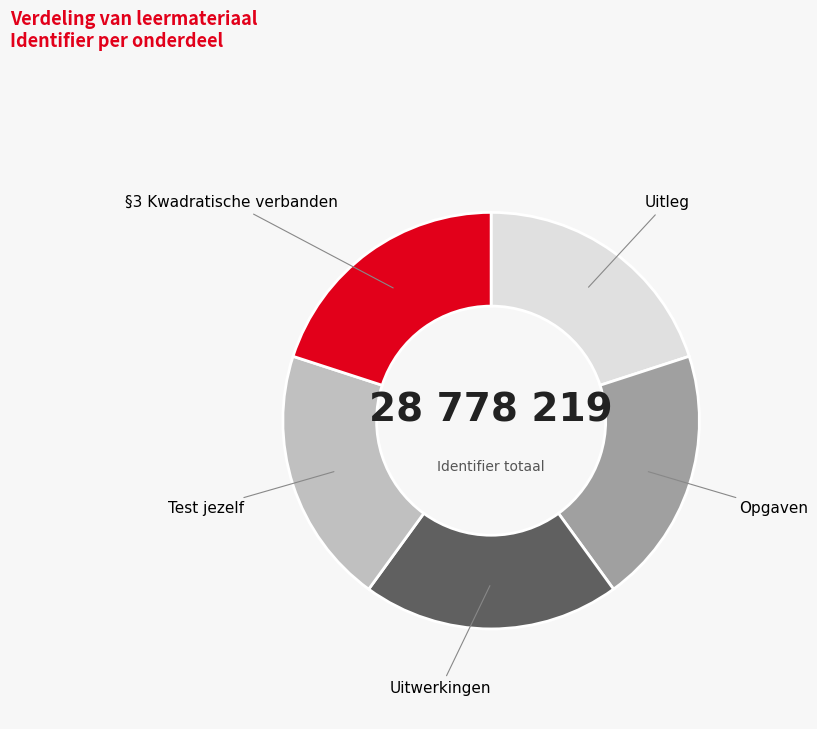

True or false: Uitwerkingen accounts for 20% of the total.

True